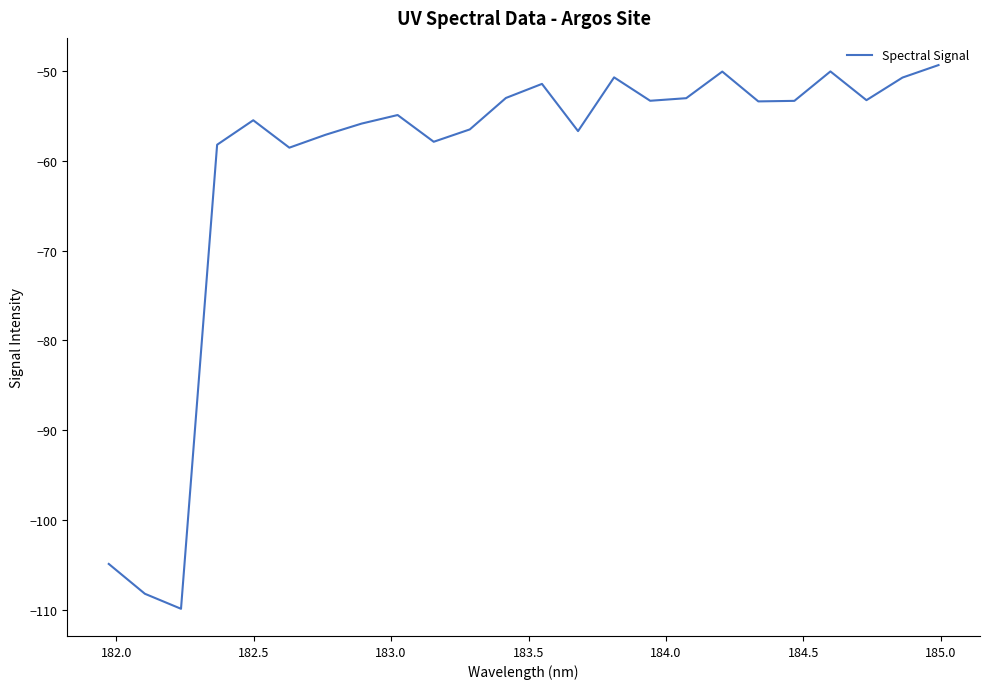

Count the number of data series in this chart.

1